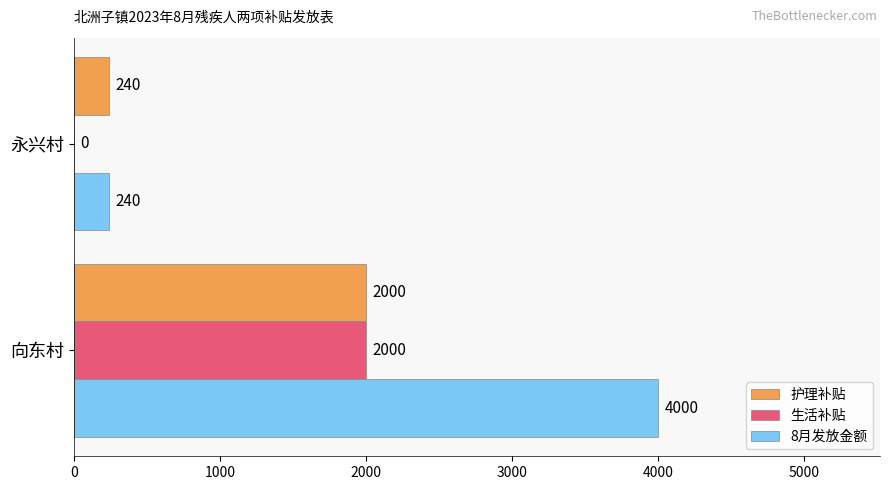

Between 向东村 and 永兴村, which series saw the biggest shift?

8月发放金额